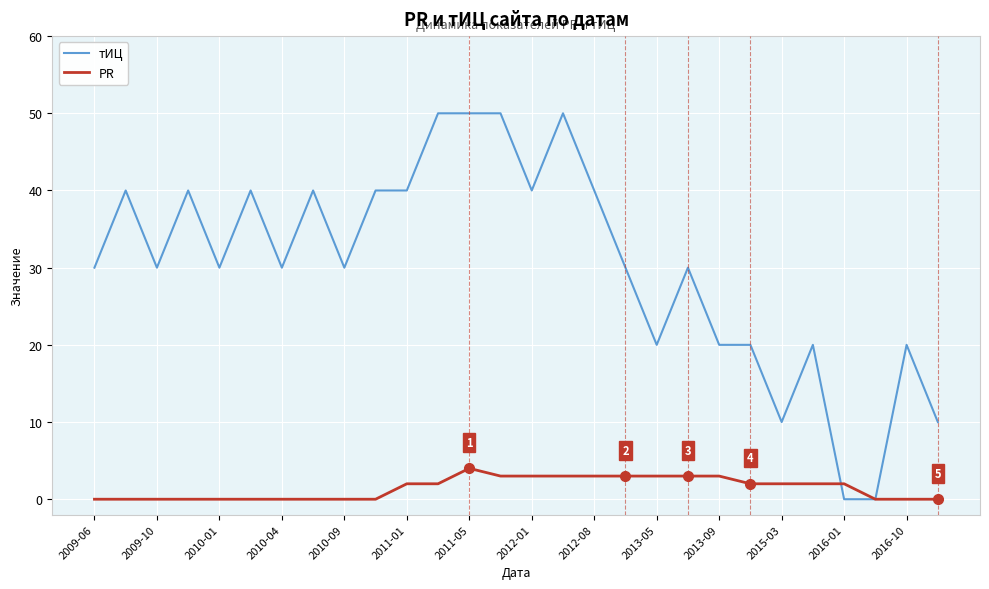

Which series has the largest total across all categories?

тИЦ